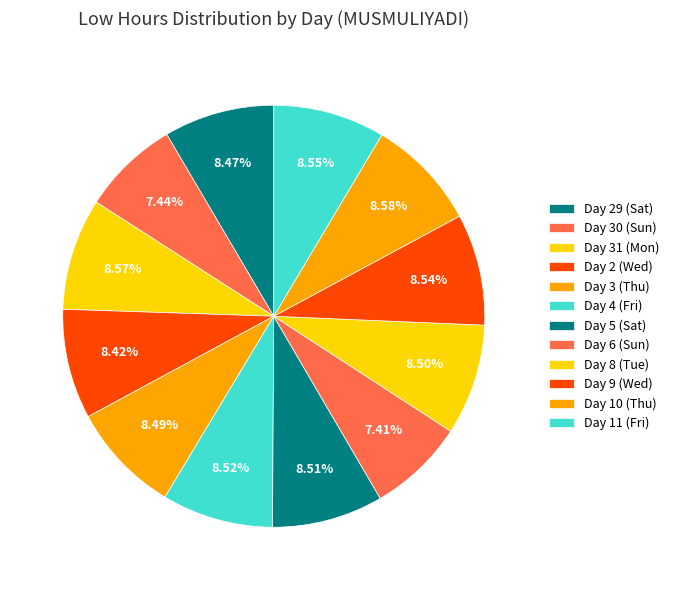

True or false: Day 11 (Fri) accounts for 9% of the total.

True